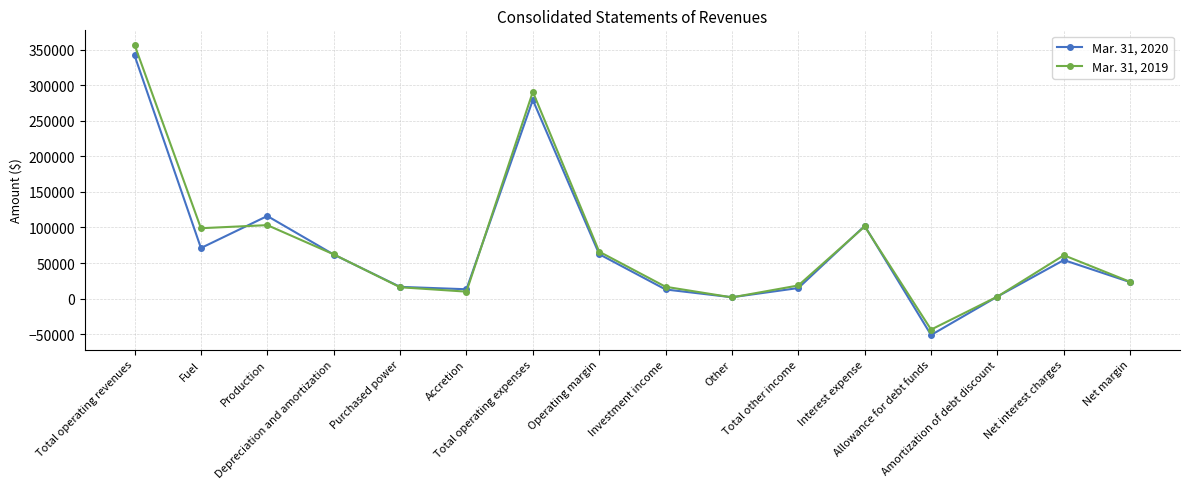

Which category has the highest value across all series?

Total operating revenues